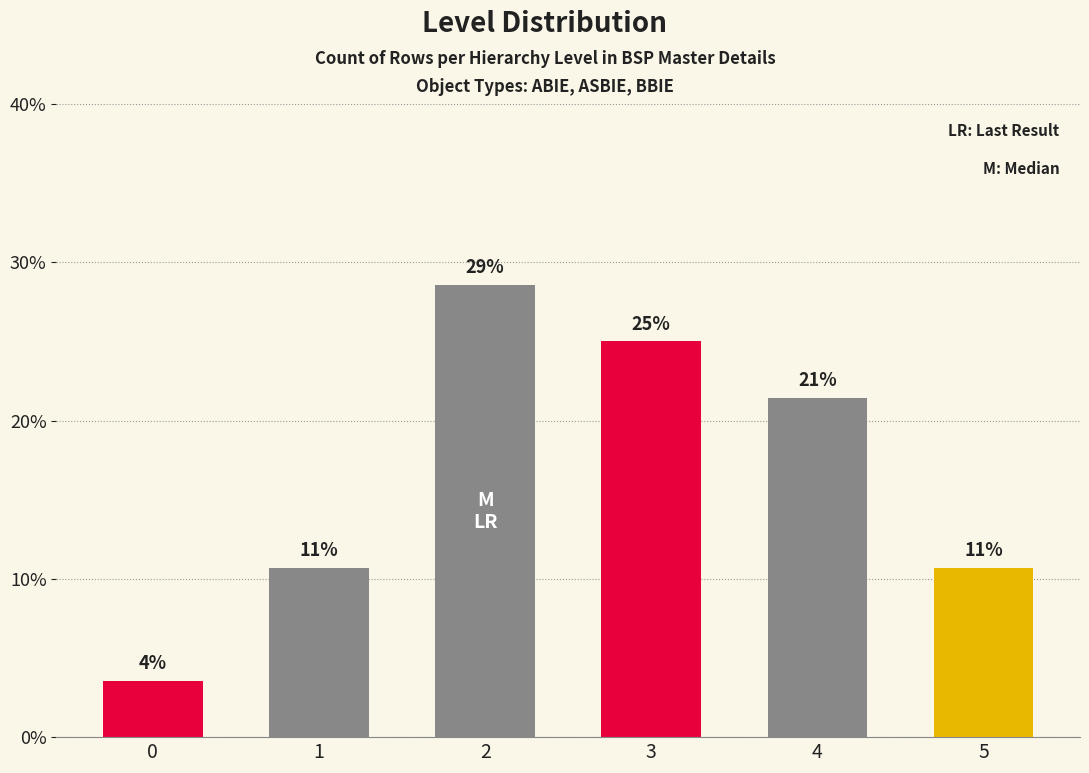

Are the bars horizontal?

No